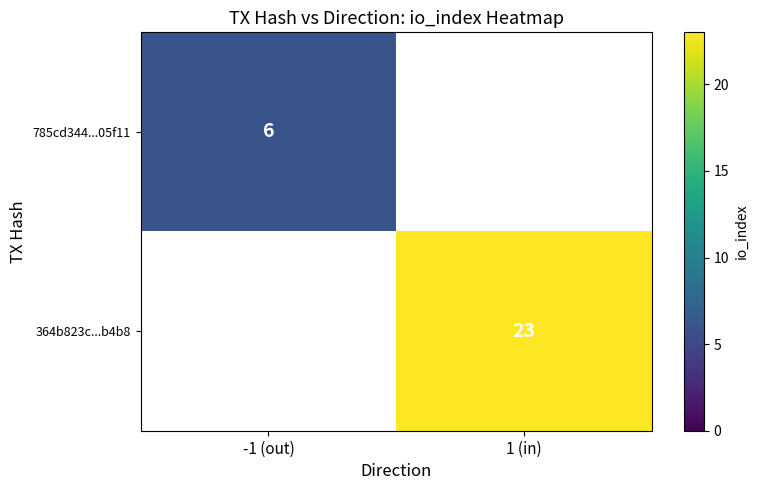

The value of 785cd344...05f11 at -1 (out) is 6. True or false?

True